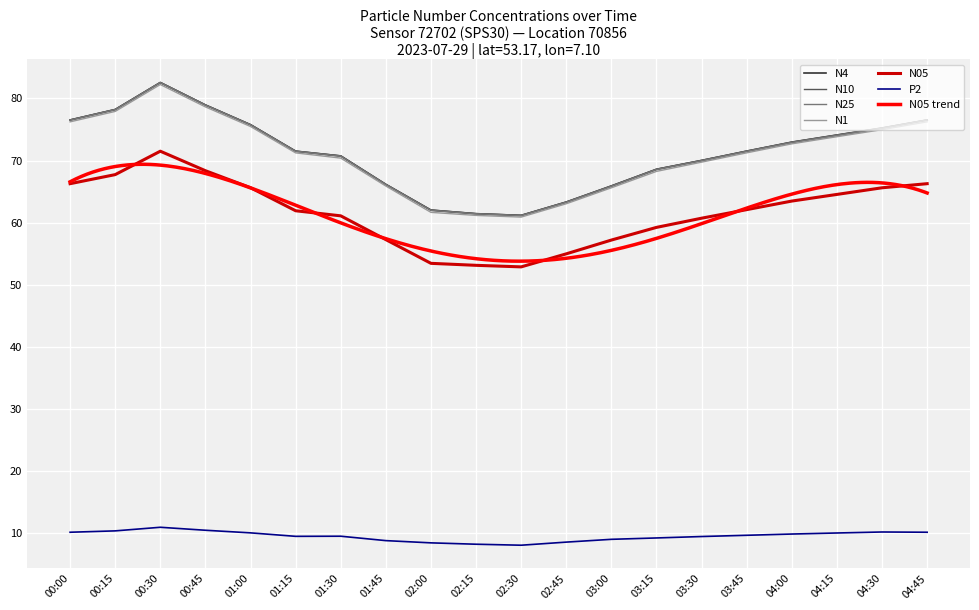

What is the smallest value displayed?

8.1